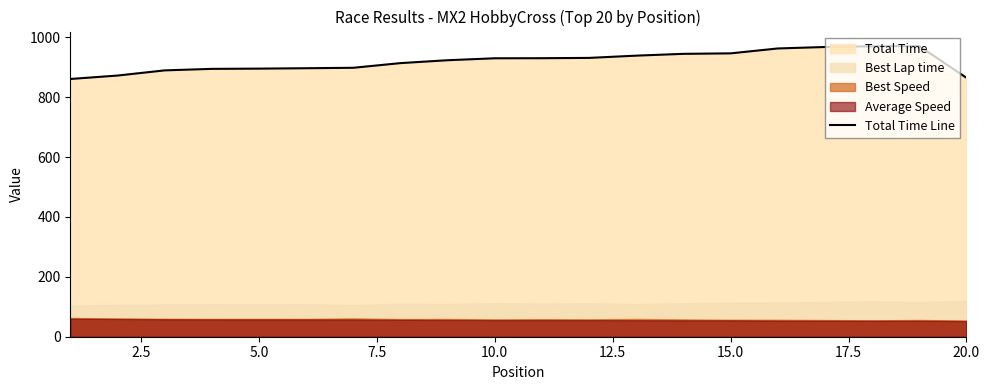

What is the lowest value of the Total Time Line series?

861.0